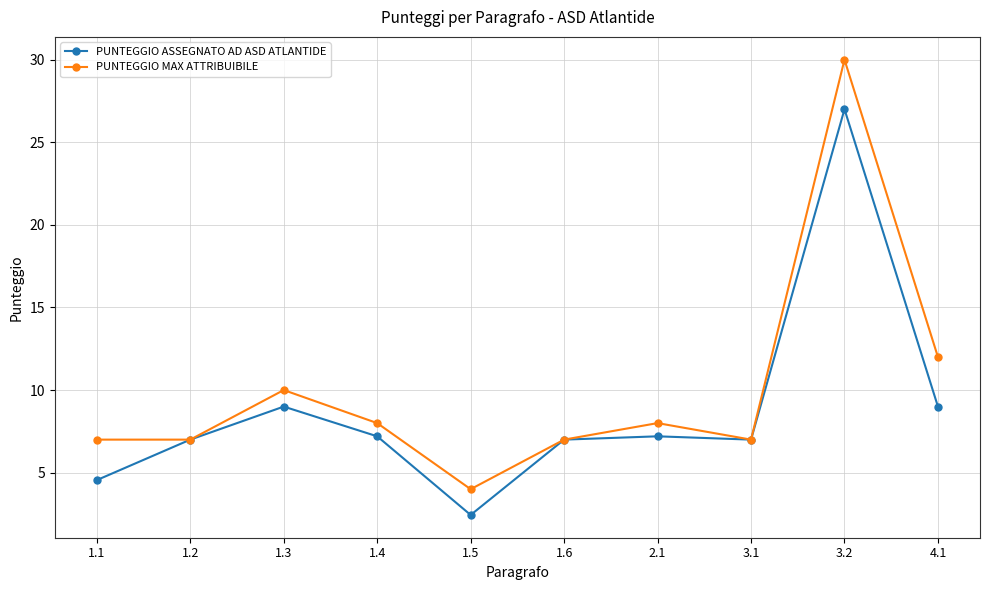

In PUNTEGGIO MAX ATTRIBUIBILE, how many points are higher than both neighbors (excluding endpoints)?

3